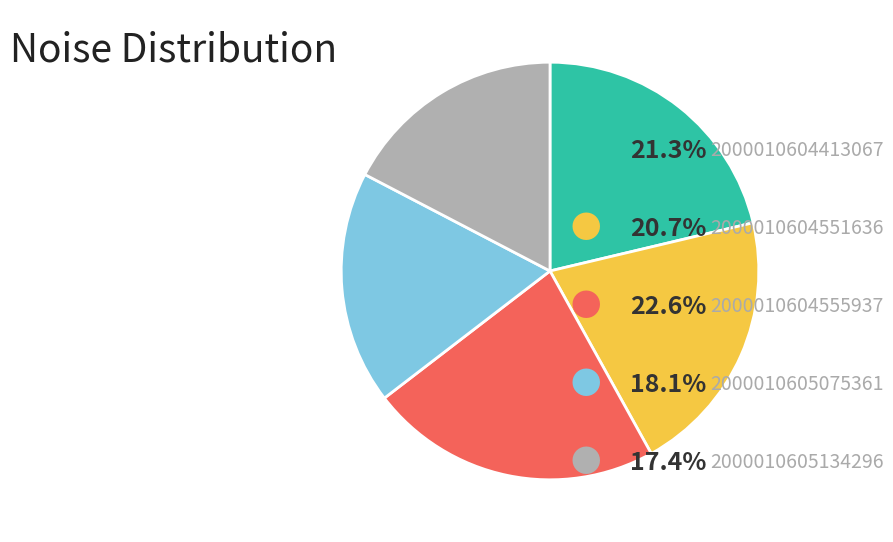

Is there a majority slice in this chart?

No